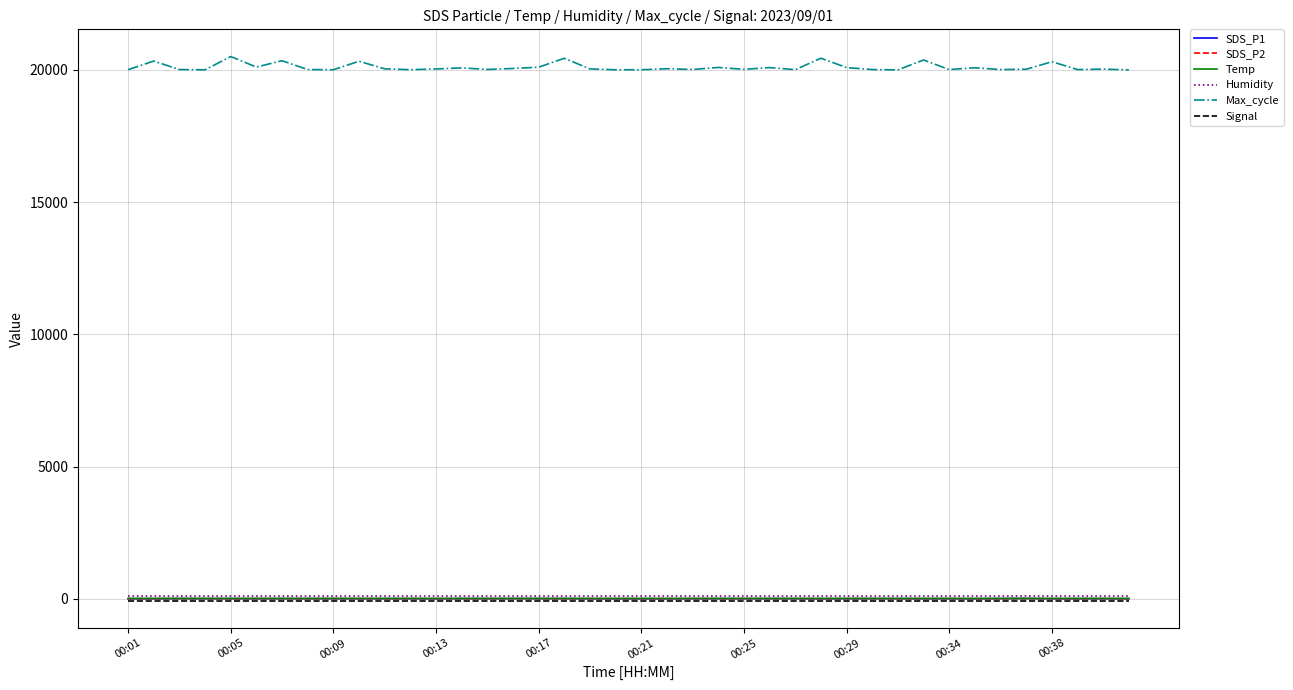

True or false: Max_cycle and Humidity intersect in this chart.

False